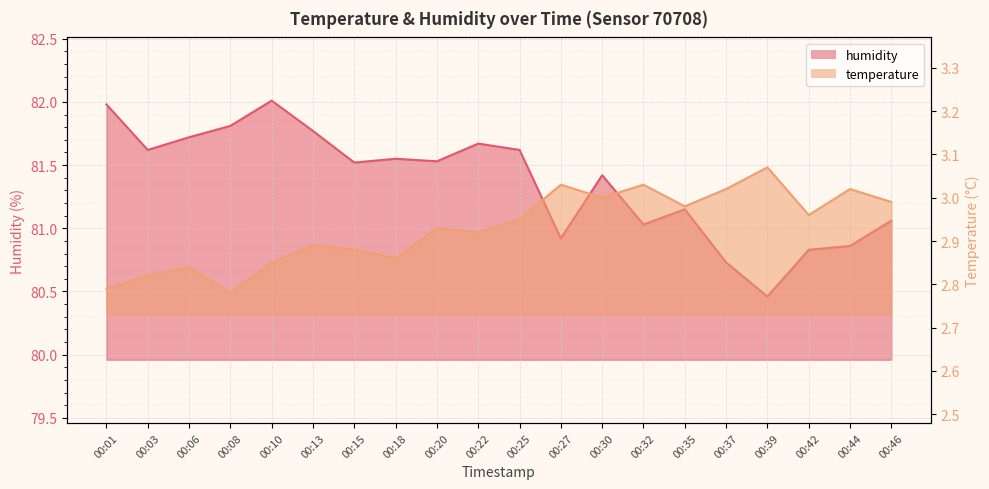

How many lines are shown in the chart?

2